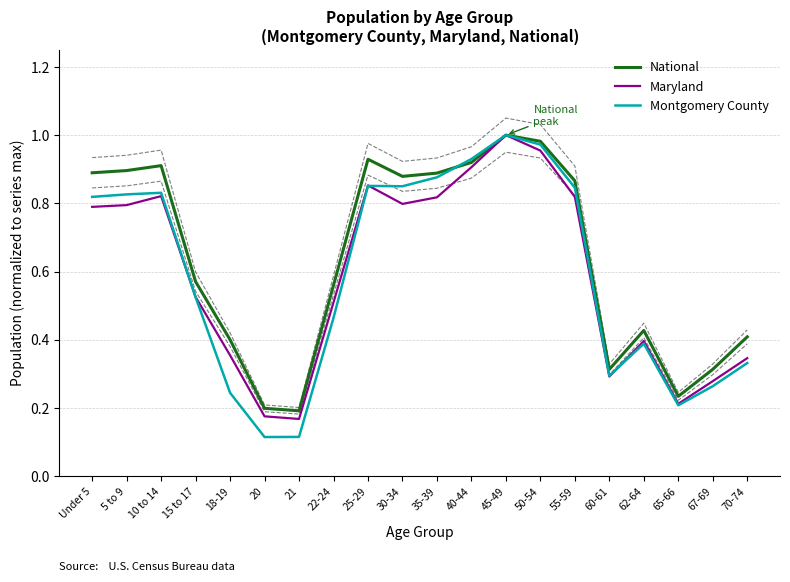

True or false: National has a value of 0.6 at 22-24.

True